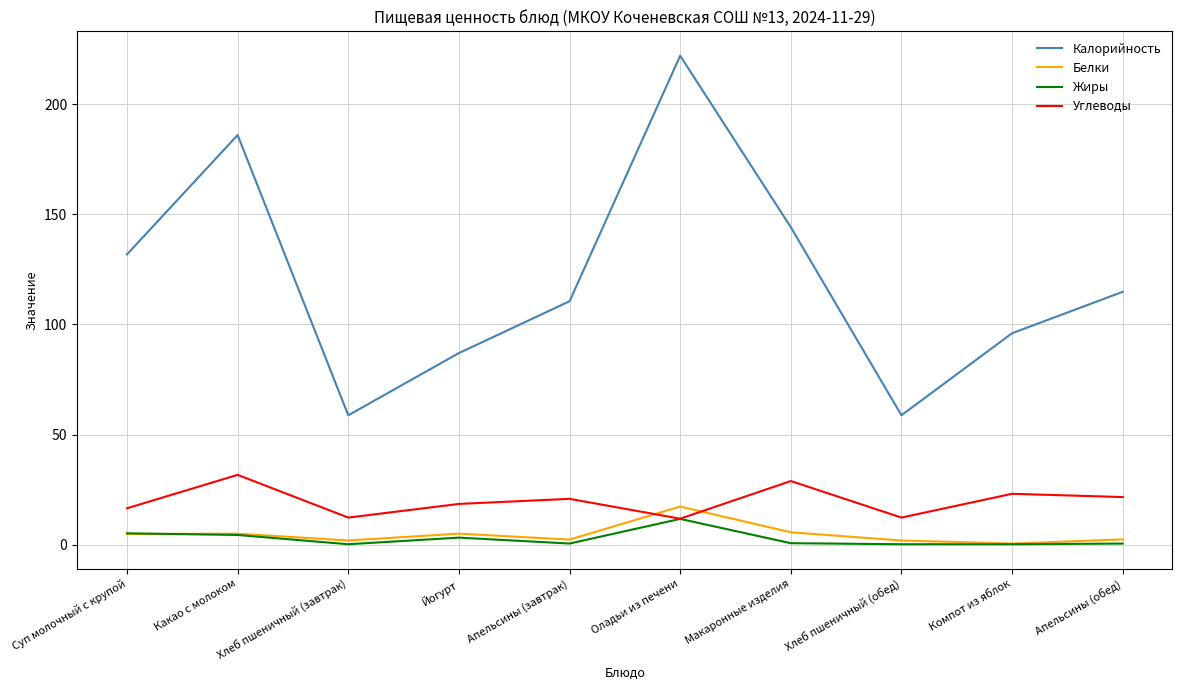

True or false: Калорийность and Углеводы intersect in this chart.

False